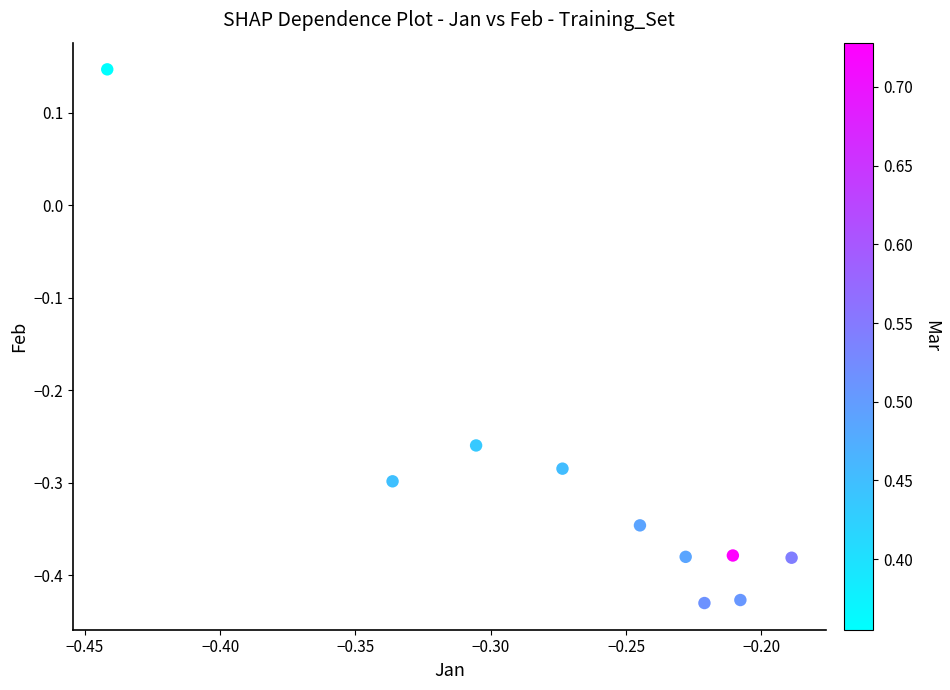

What is the range of X values (max minus min)?

0.3